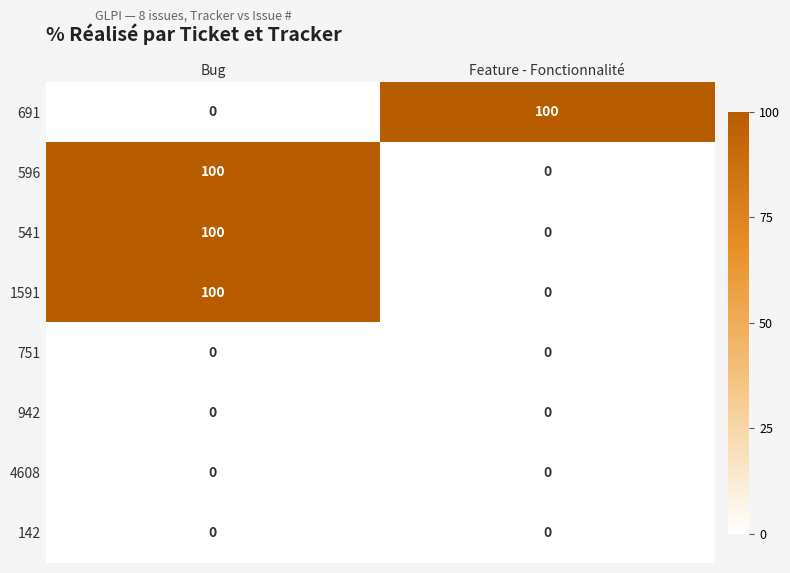

Is it true that 1591 equals 0 at Feature - Fonctionnalité?

True